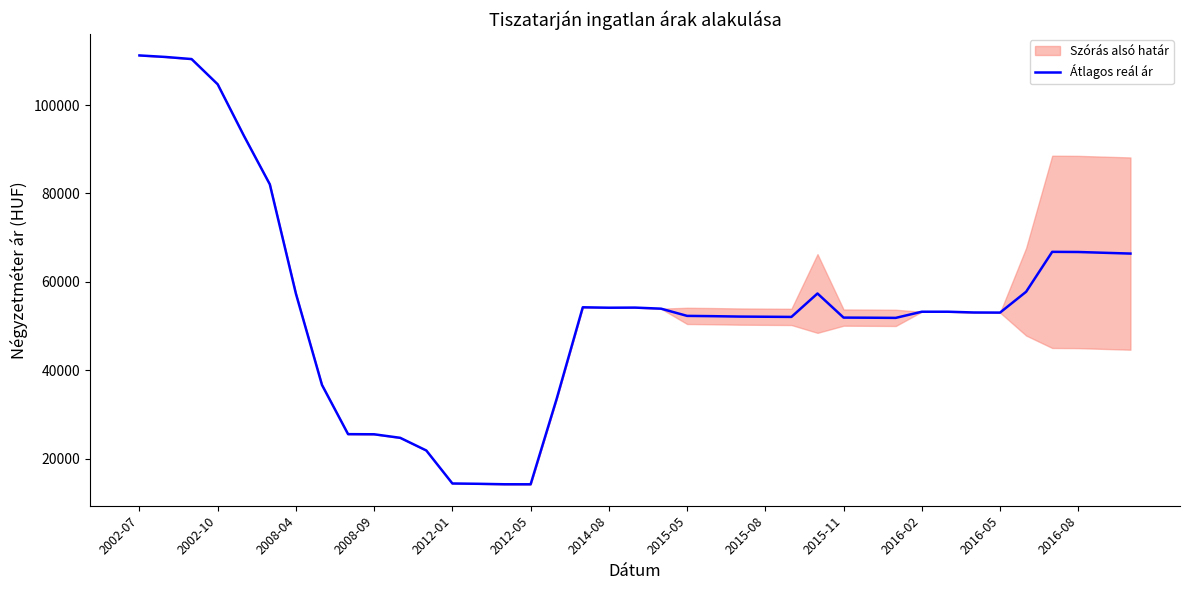

At which category does the chart reach its peak across all series?

2002-07